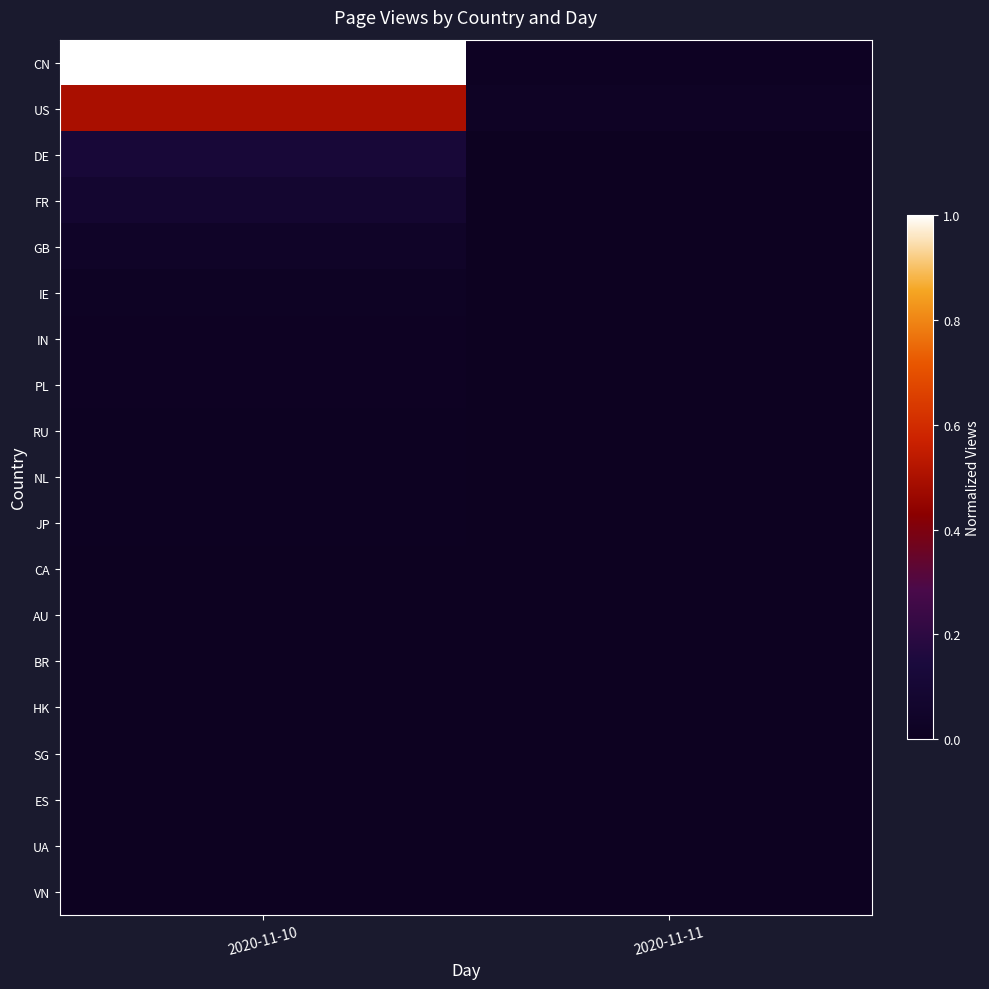

What is the total value across all series at 2020-11-10?

1.8